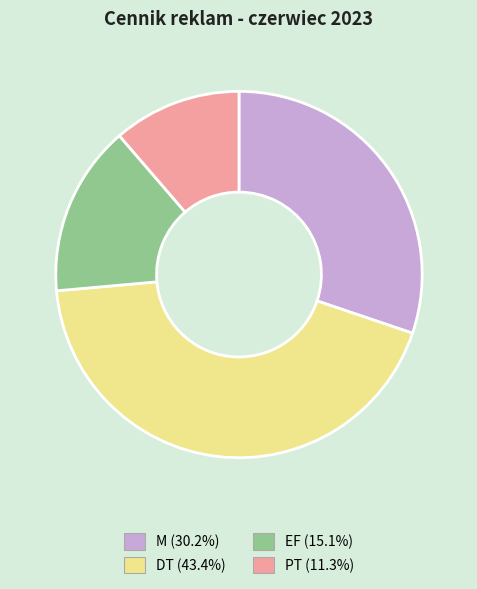

Is there a majority slice in this chart?

No